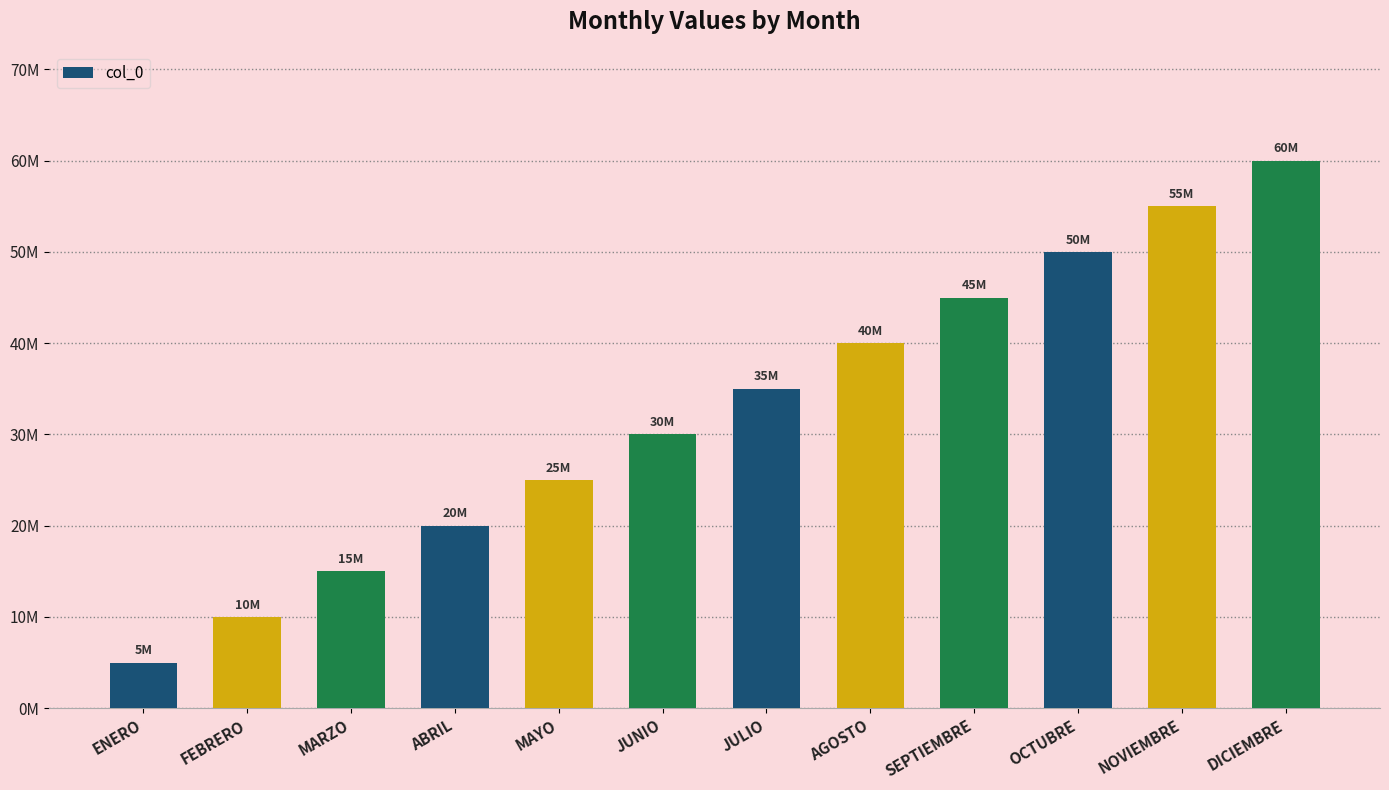

The value at SEPTIEMBRE is 70961751. True or false?

False